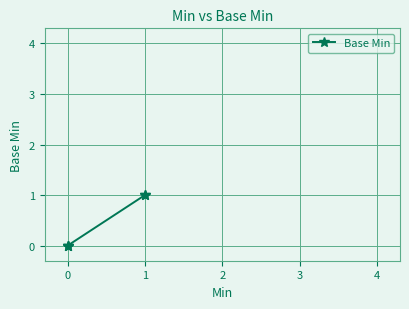

What is the sum of the values at 1 and 0?

1